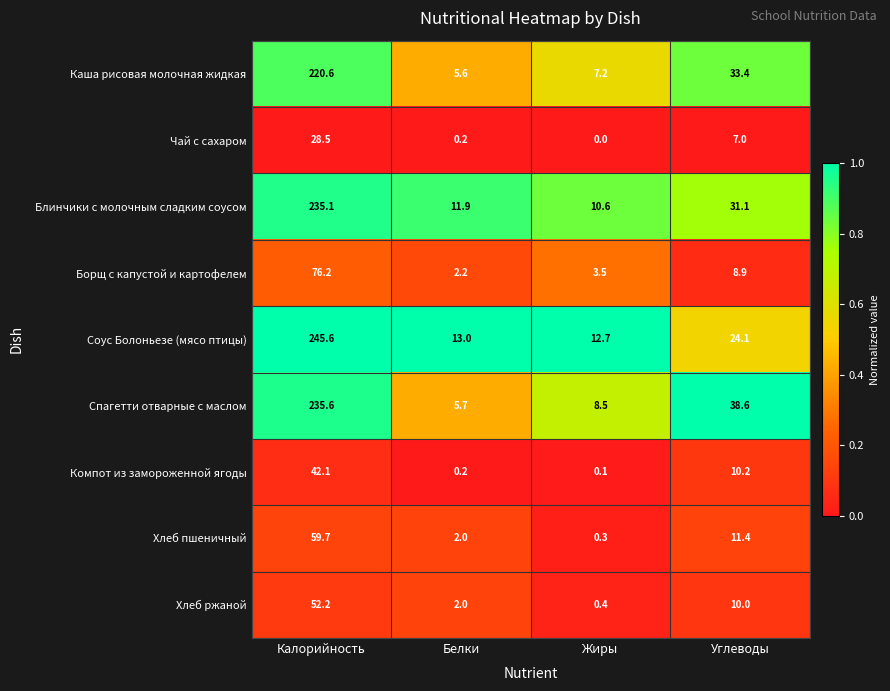

What is the total value across all series at Белки?

42.8